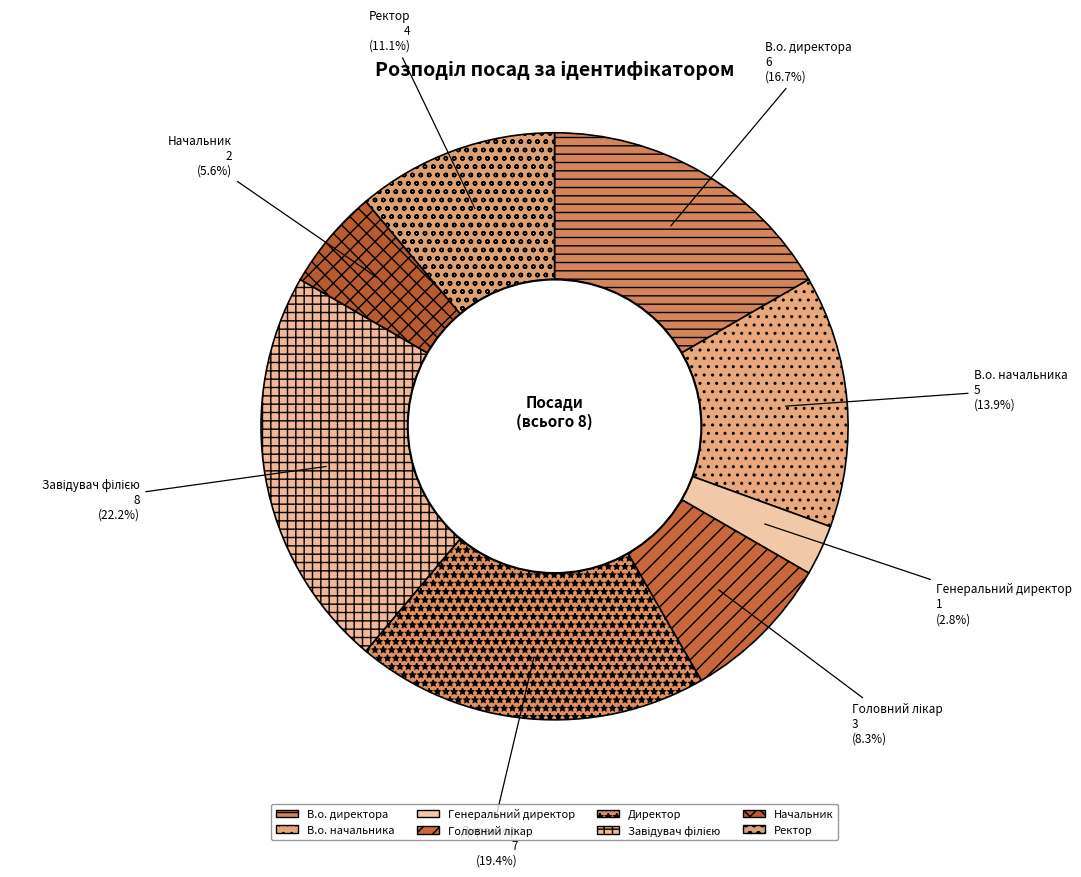

How many slices are in this pie chart?

8